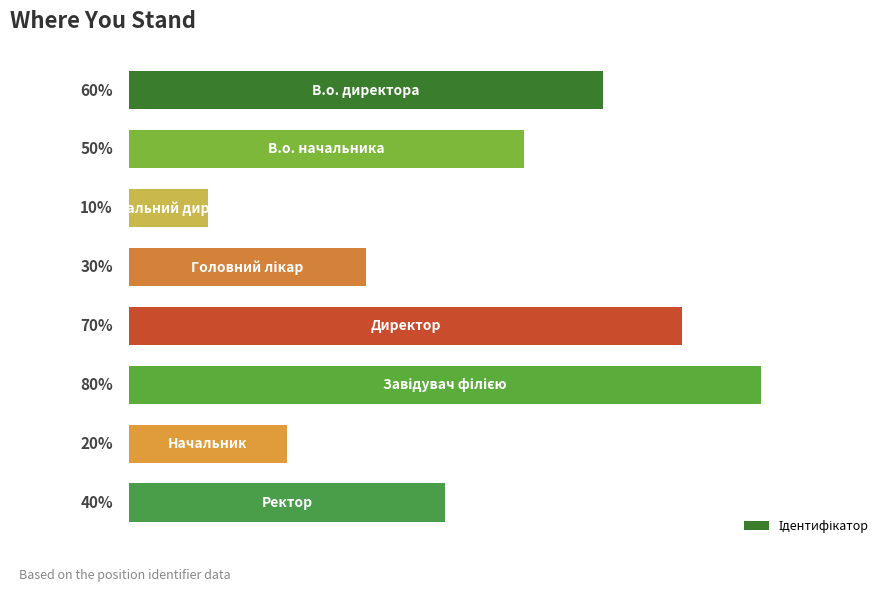

Are the bars horizontal?

Yes